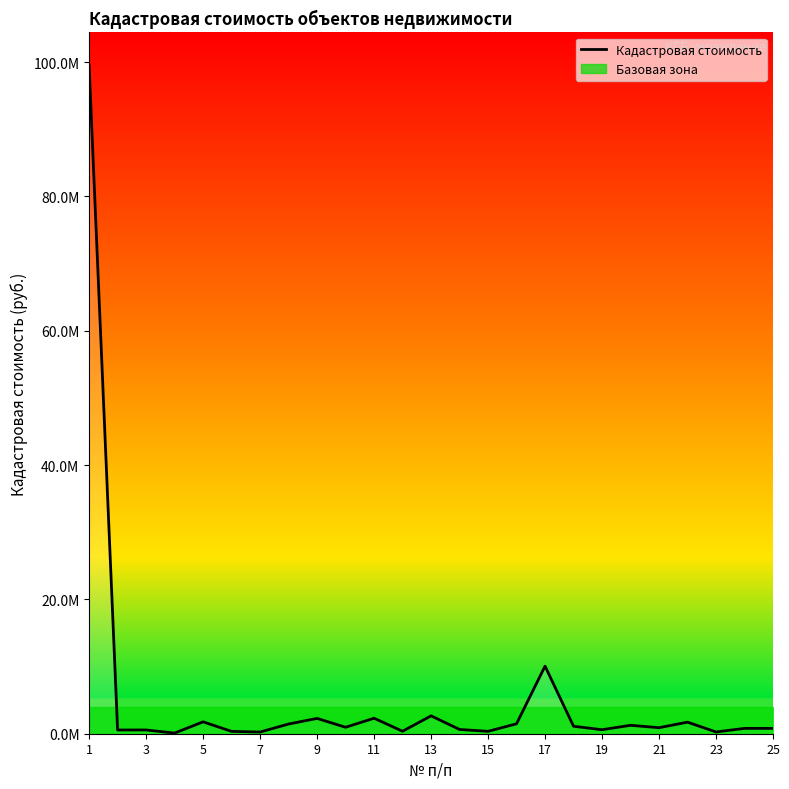

What is the sum of the values at 15 and 1?

100930007.9